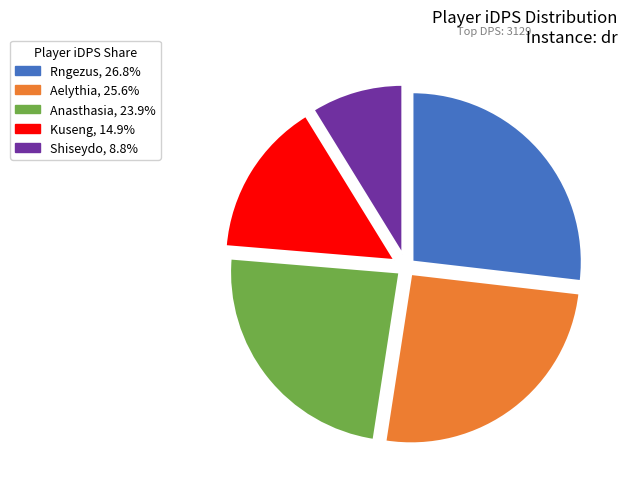

How many slices are in this pie chart?

5